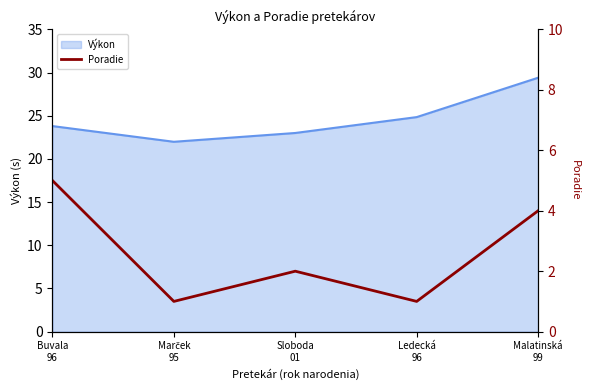

Where is the data nearest to the value 3?

Sloboda
01